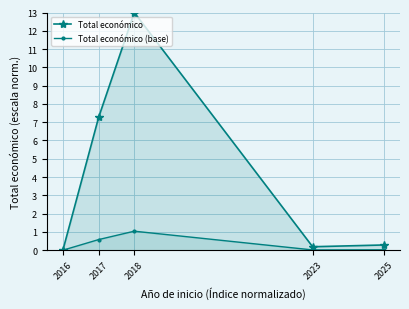

List the series in order of their overall mean, lowest first.

Total económico (base), Total económico